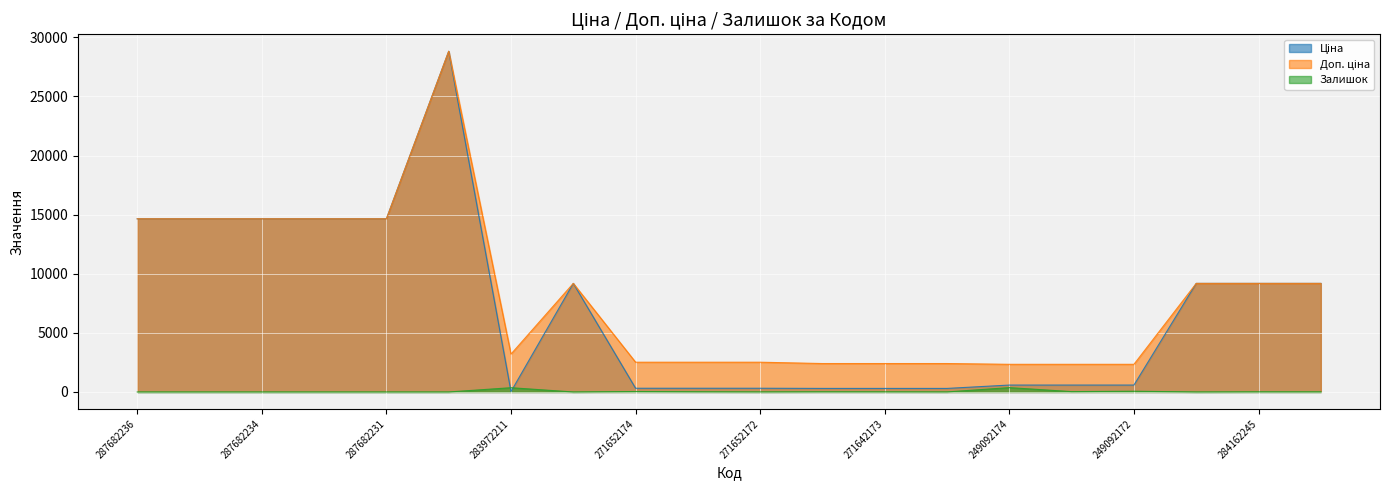

What is the sum of all Залишок values?

929.0